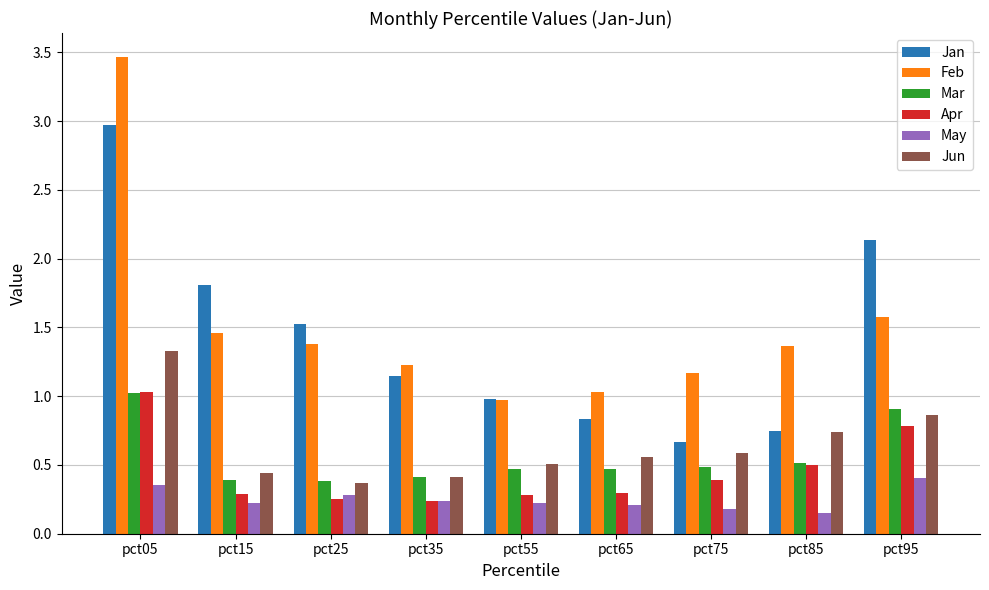

Which series has the largest range (max minus min)?

Feb